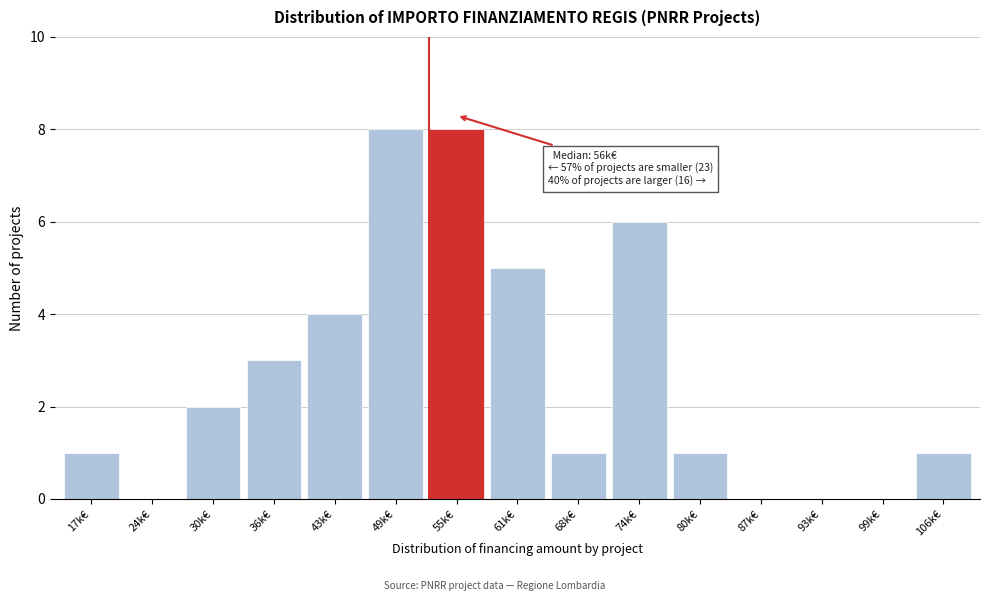

Reading left to right, transcribe all the data shown in this chart.

17k€=1	24k€=0	30k€=2	36k€=3	43k€=4	49k€=8	55k€=8	61k€=5	68k€=1	74k€=6	80k€=1	87k€=0	93k€=0	99k€=0	106k€=1